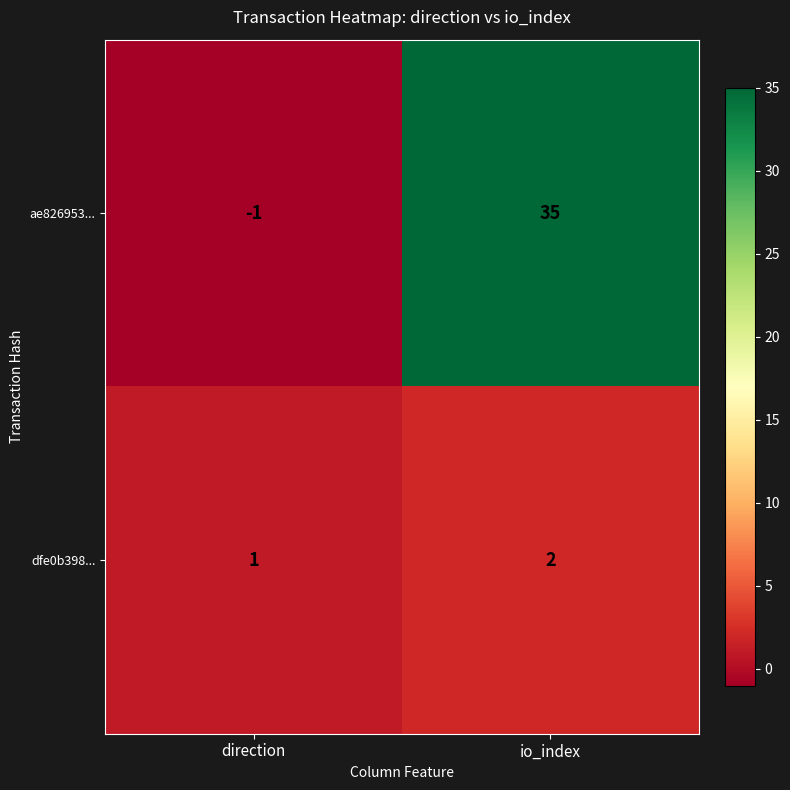

Which label corresponds to the largest value in the chart?

io_index